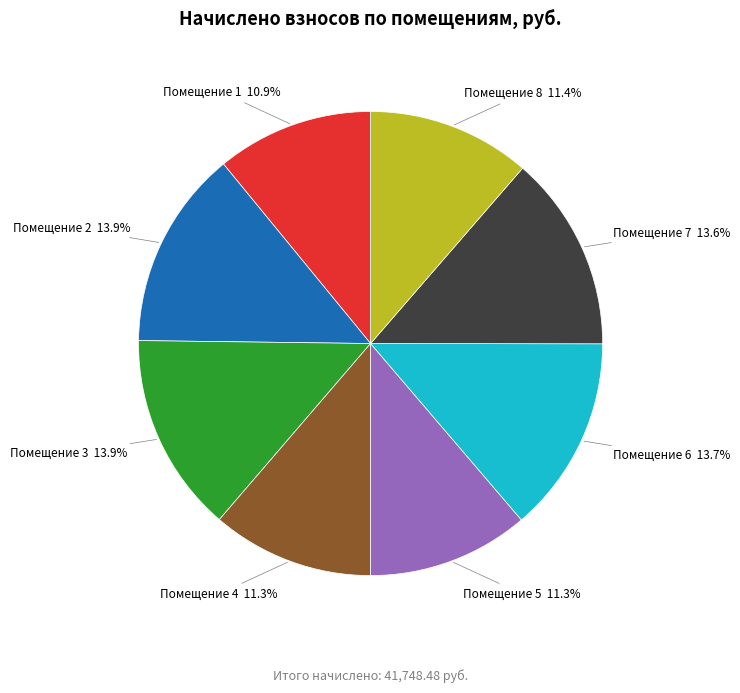

Approximately how many times larger is the value at Помещение 3 compared to Помещение 6?

1.0